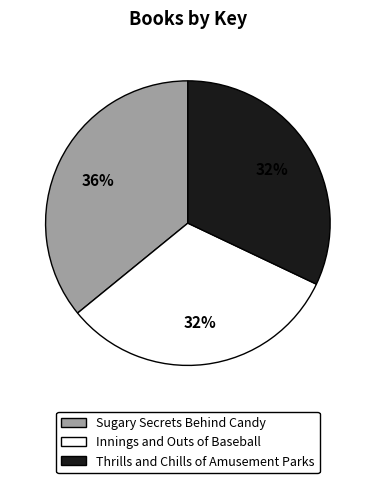

How many slices are in this pie chart?

3